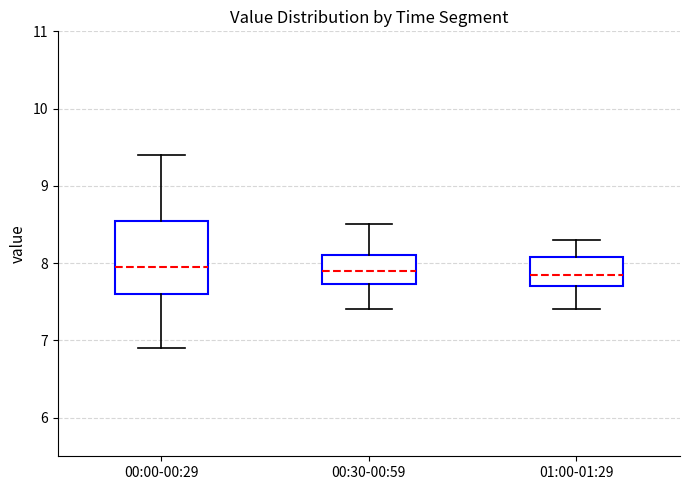

Comparing the boxes themselves (not the whiskers), which one is the tallest?

00:00-00:29